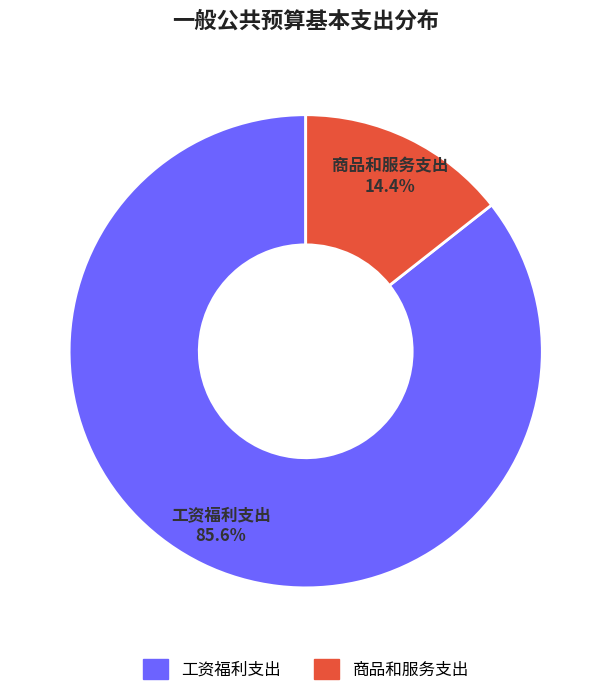

Count the number of slices in the pie.

2